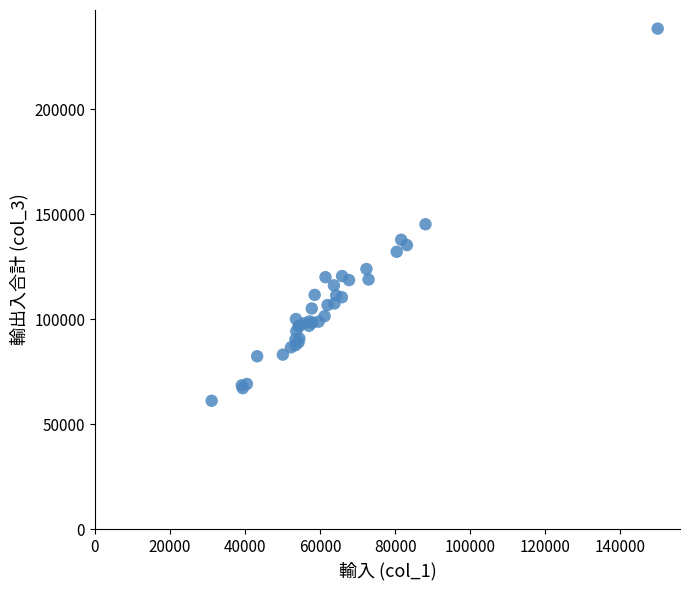

What Y value in the scatter plot is closest to 149733?

145170